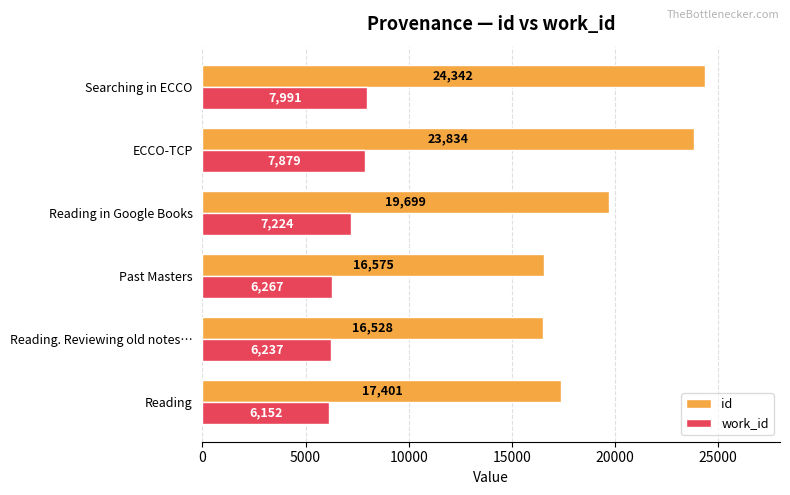

At which category is the sum across all series the highest?

Searching in ECCO